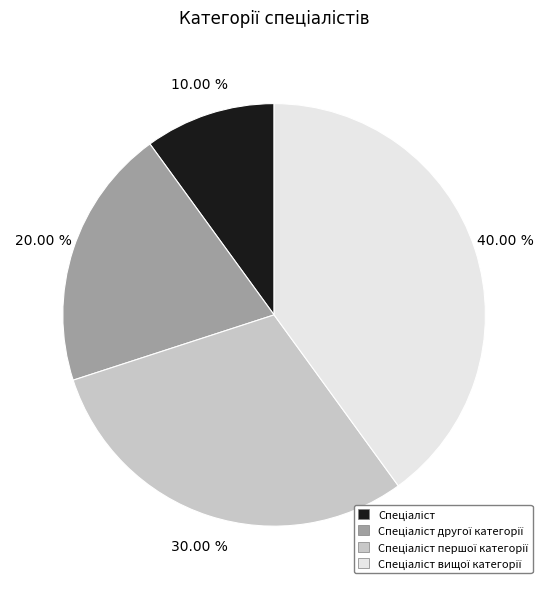

Is there a majority slice in this chart?

No